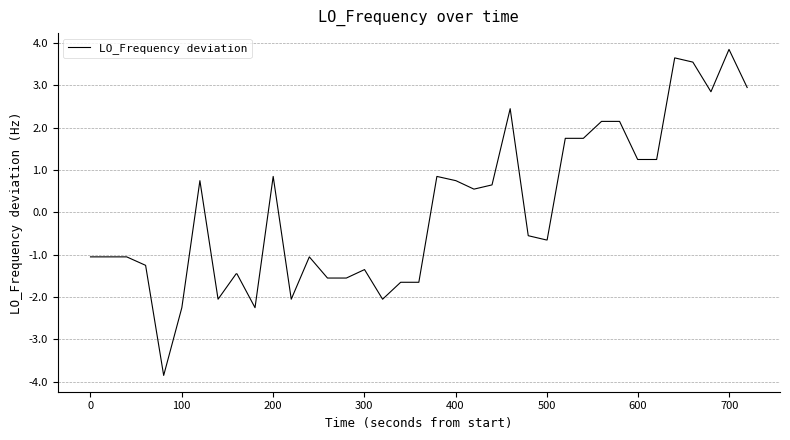

What is the maximum value shown in the chart?

3.8